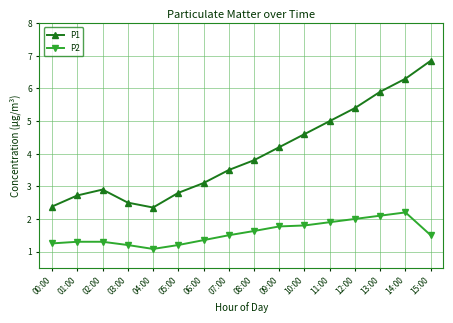

True or false: P2 and P1 intersect in this chart.

False